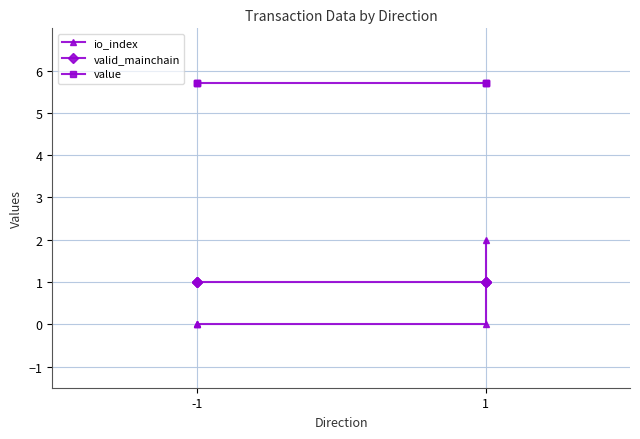

Which category has the highest value in the valid_mainchain series?

-1